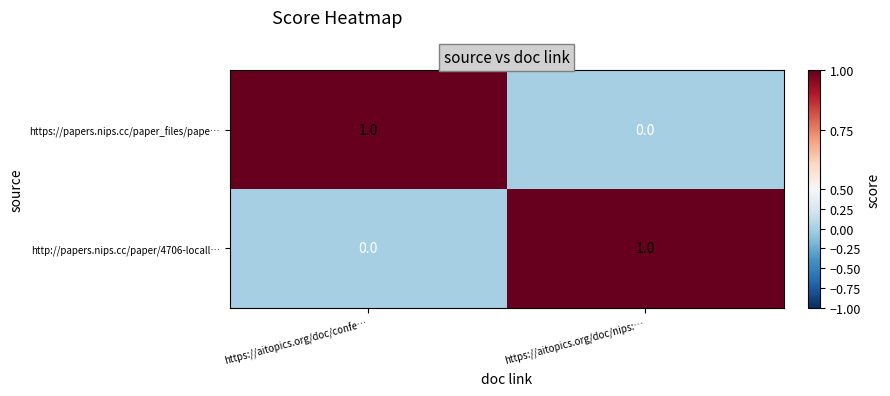

At https://aitopics.org/doc/confe…, list the series in order from smallest to largest.

http://papers.nips.cc/paper/4706-locall…, https://papers.nips.cc/paper_files/pape…